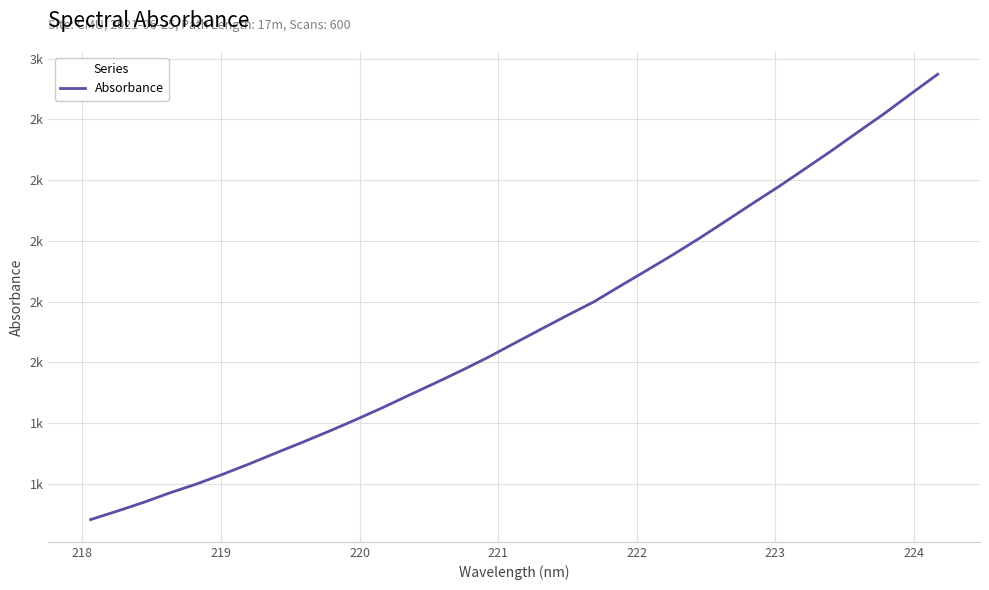

Is this an area chart (filled region under the line)?

No